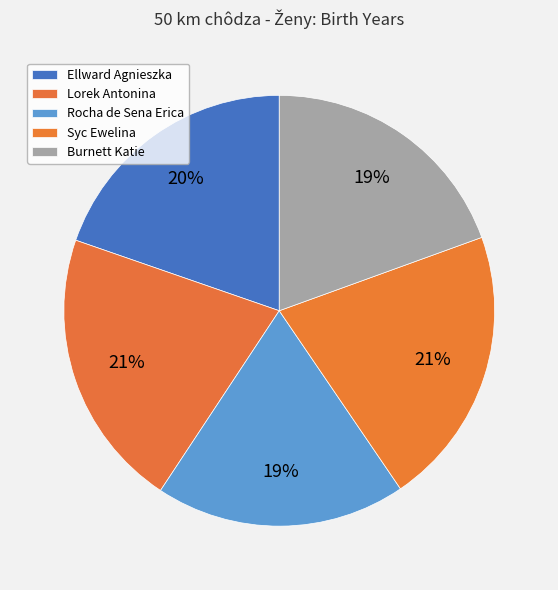

How many segments does this pie chart have?

5